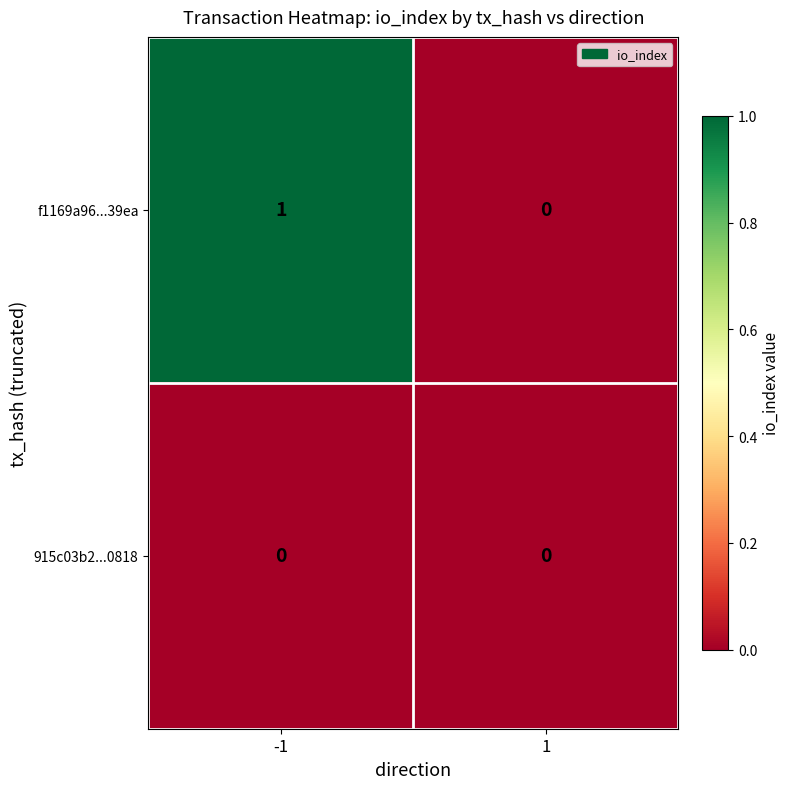

Reading left to right, extract all data points from this chart.

f1169a96...39ea: -1=1	1=0
915c03b2...0818: -1=0	1=0